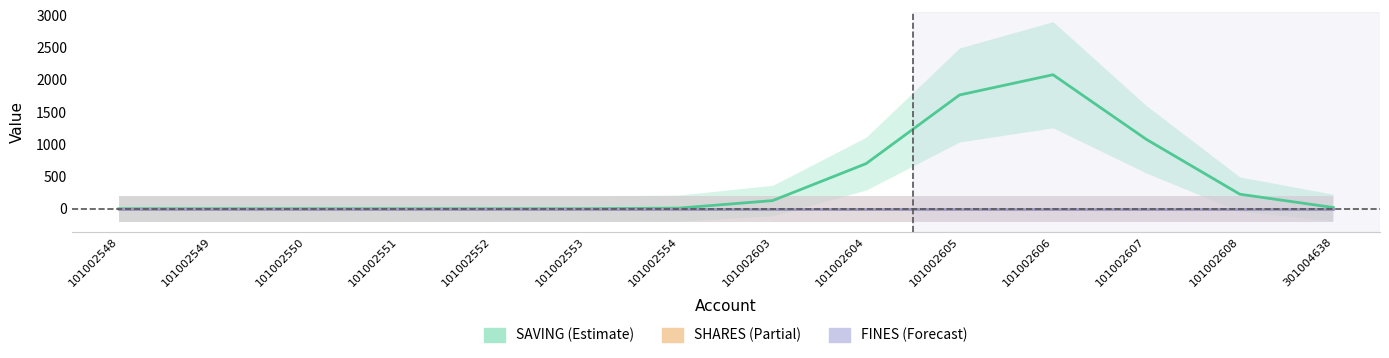

True or false: FINES has a value of 0.0 at 101002608.

True